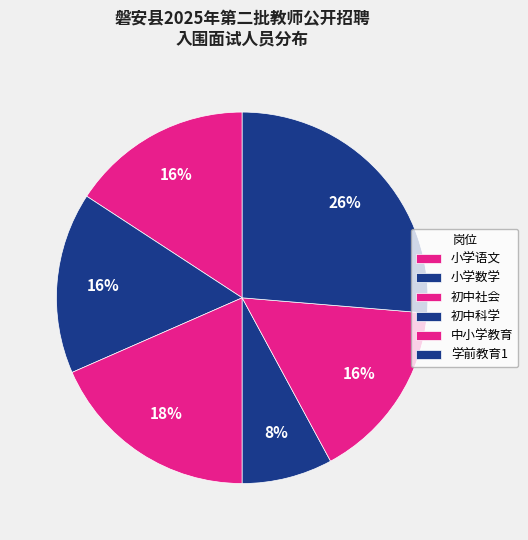

How many slices are in this pie chart?

6